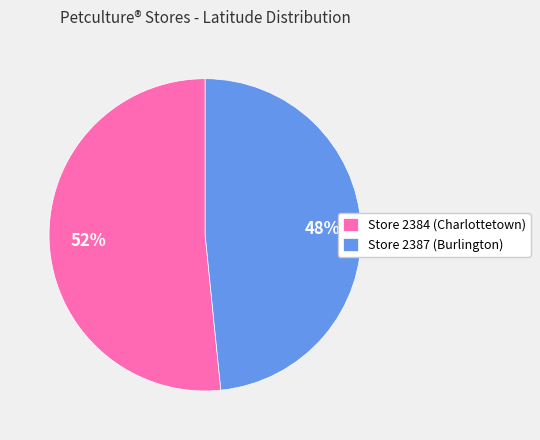

What is the ratio of the value at Store 2384 (Charlottetown) to the value at Store 2387 (Burlington)?

1.1